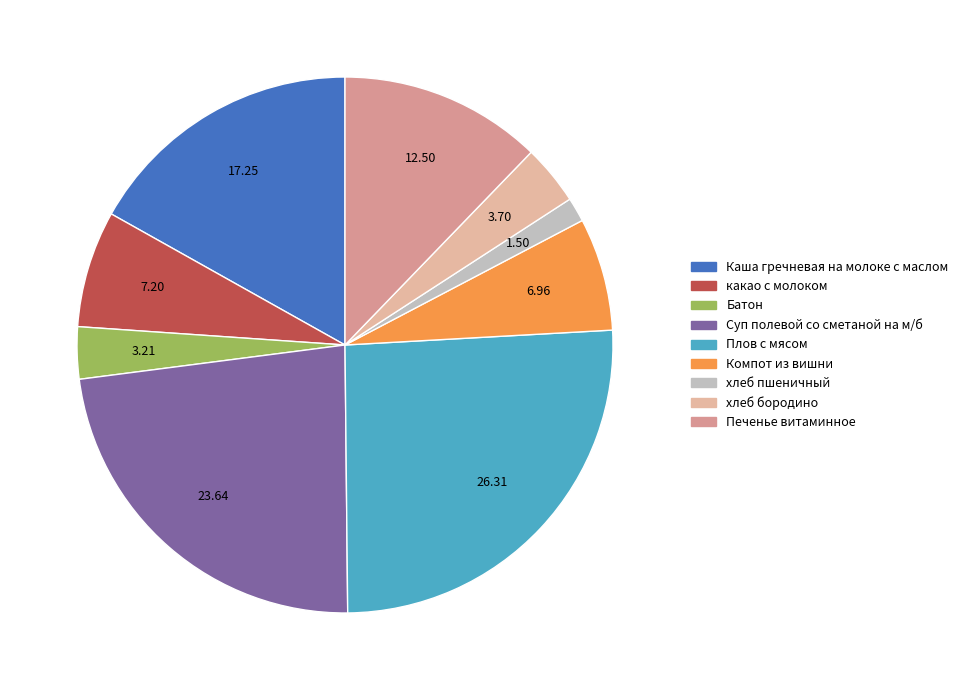

What is the change in value from Батон to Печенье витаминное?

+9.3